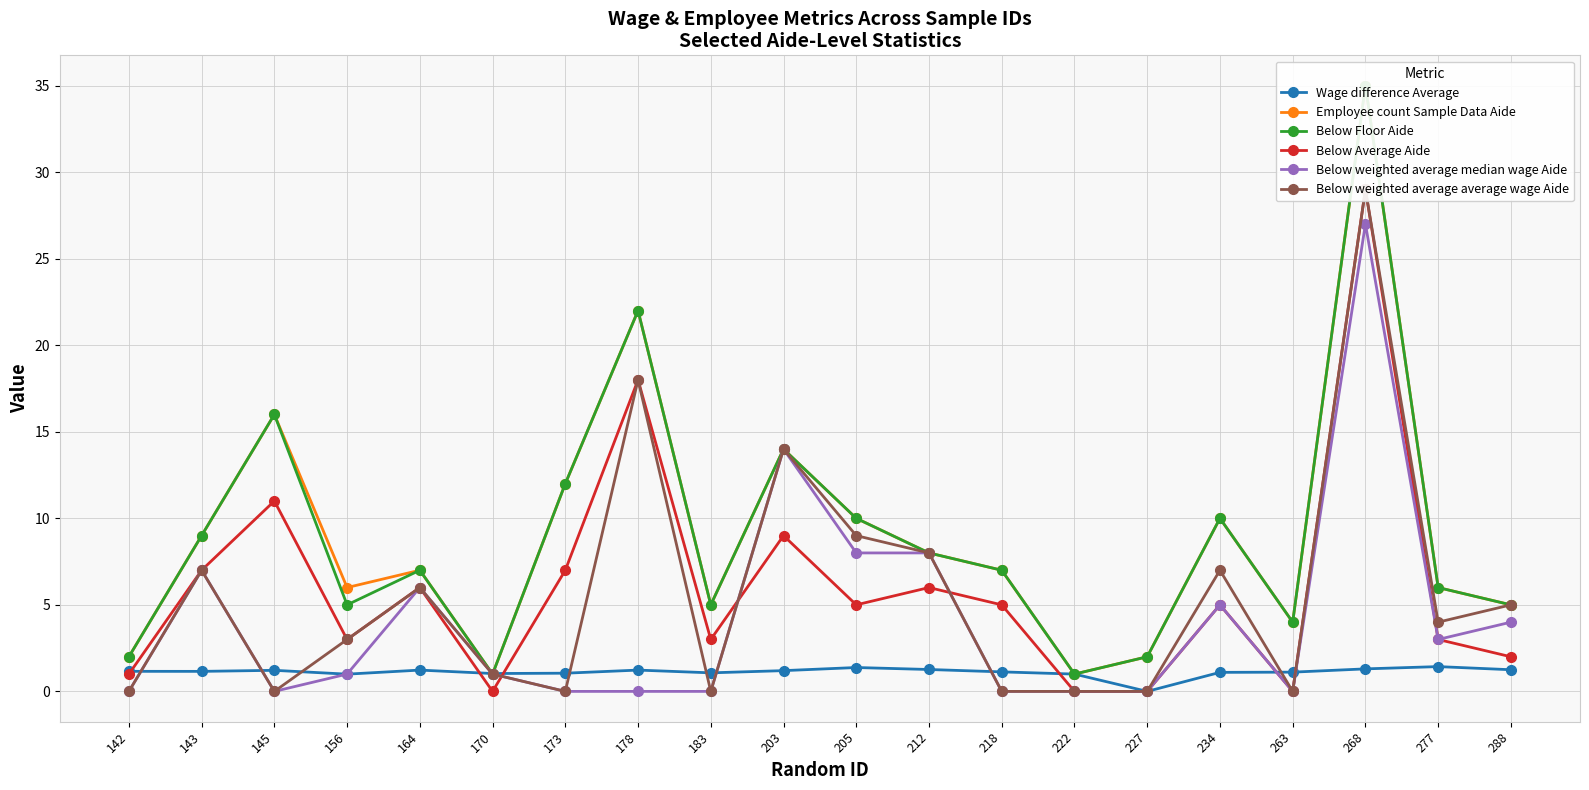

At which category does Below Average Aide reach its first local valley?

156